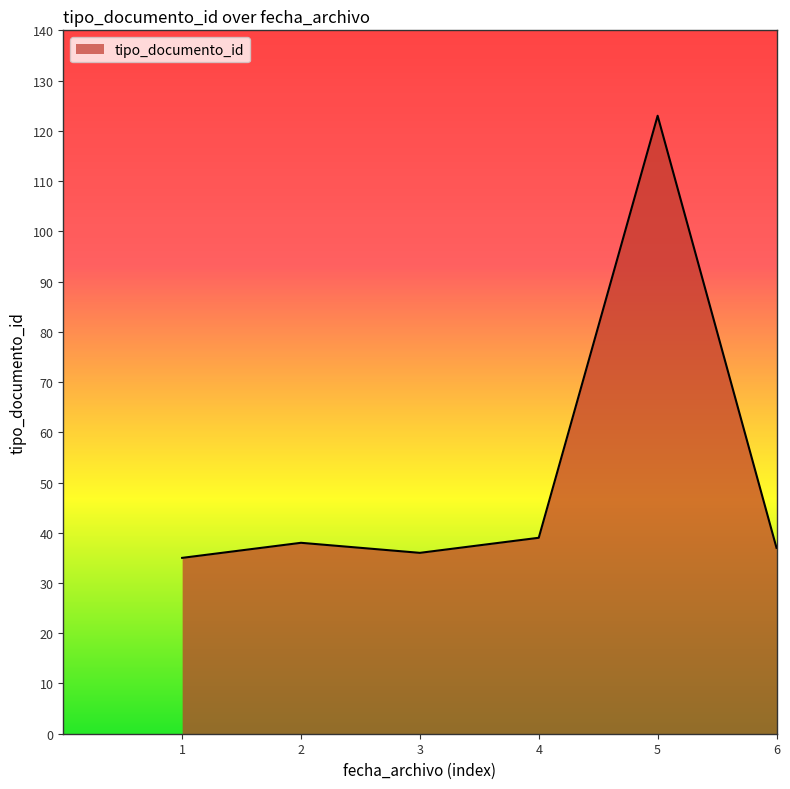

How many interior local valleys (lower than both neighbors) does the data have?

1